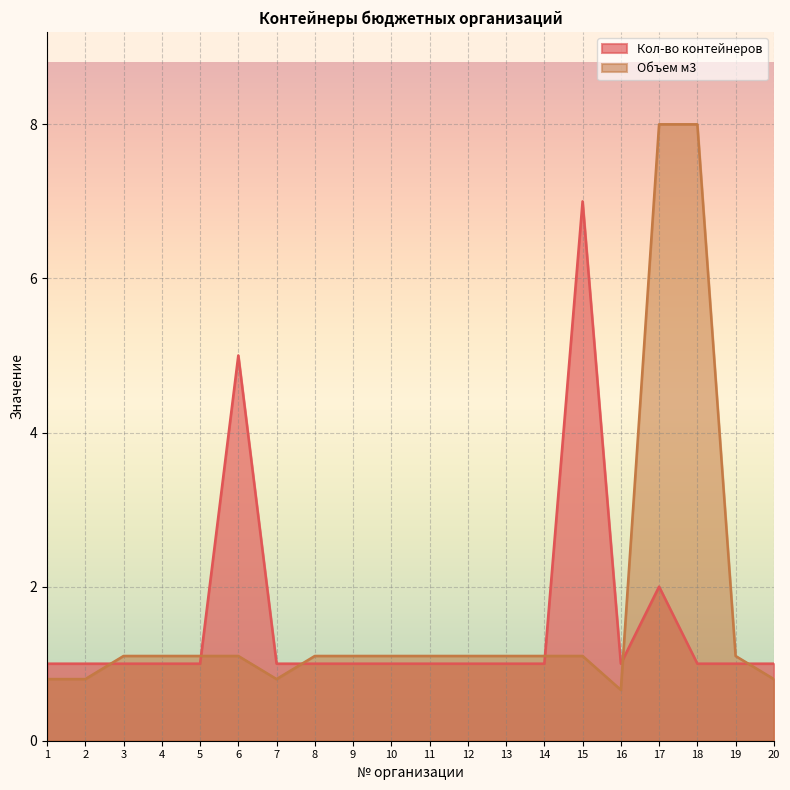

Reading left to right, extract all data points from this chart.

Кол-во контейнеров: 1=1.0	2=1.0	3=1.0	4=1.0	5=1.0	6=5.0	7=1.0	8=1.0	9=1.0	10=1.0	11=1.0	12=1.0	13=1.0	14=1.0	15=7.0	16=1.0	17=2.0	18=1.0	19=1.0	20=1.0
Объем м3: 1=0.8	2=0.8	3=1.1	4=1.1	5=1.1	6=1.1	7=0.8	8=1.1	9=1.1	10=1.1	11=1.1	12=1.1	13=1.1	14=1.1	15=1.1	16=0.7	17=8.0	18=8.0	19=1.1	20=0.8